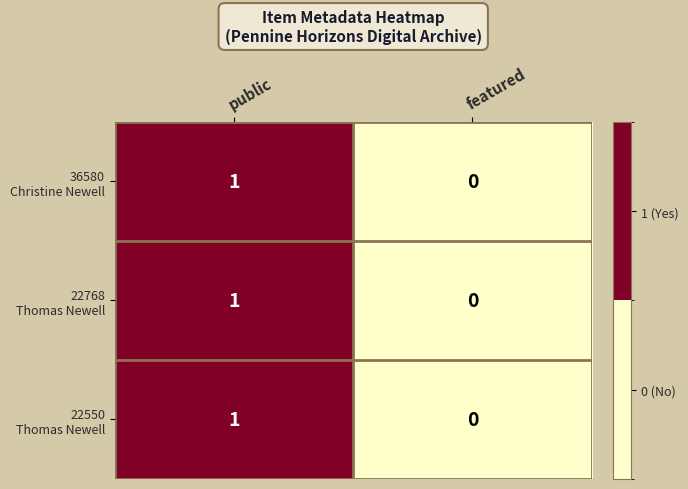

Which label corresponds to the smallest value in the chart?

featured